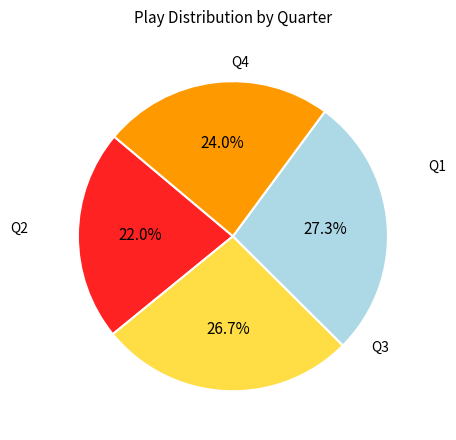

Is there a majority slice in this chart?

No